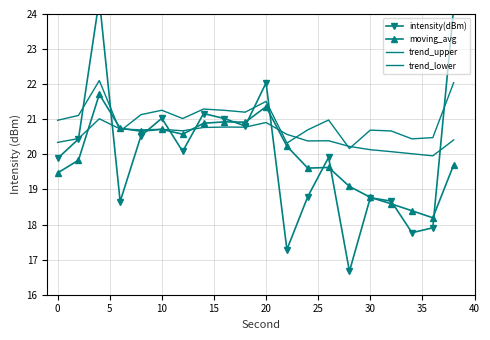

The moving_avg series shows 18.8 at 30. True or false?

True